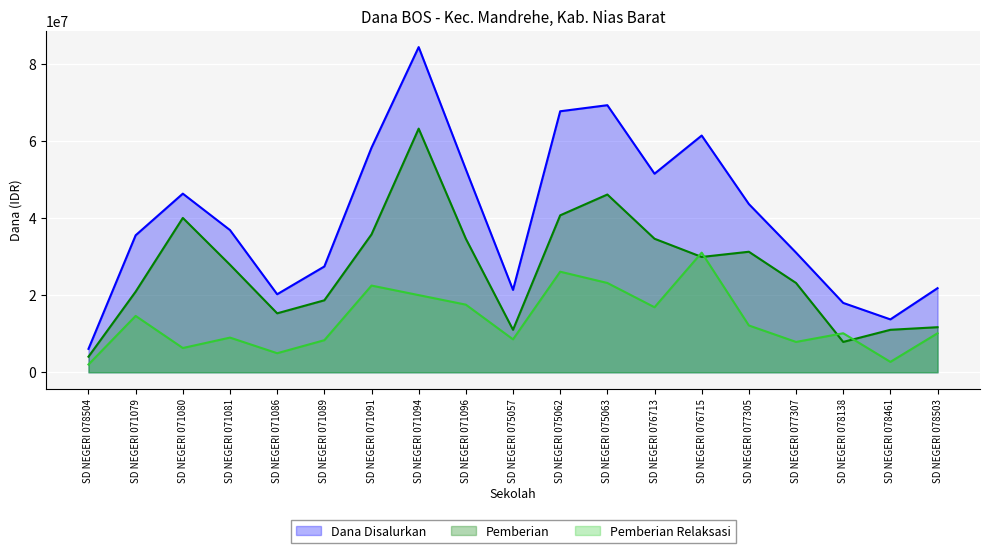

How many data points does each series have?

19